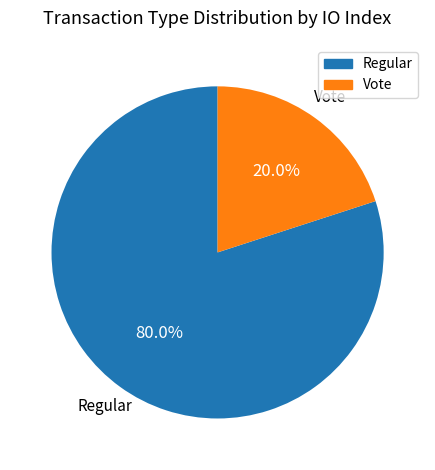

Count the number of slices in the pie.

2